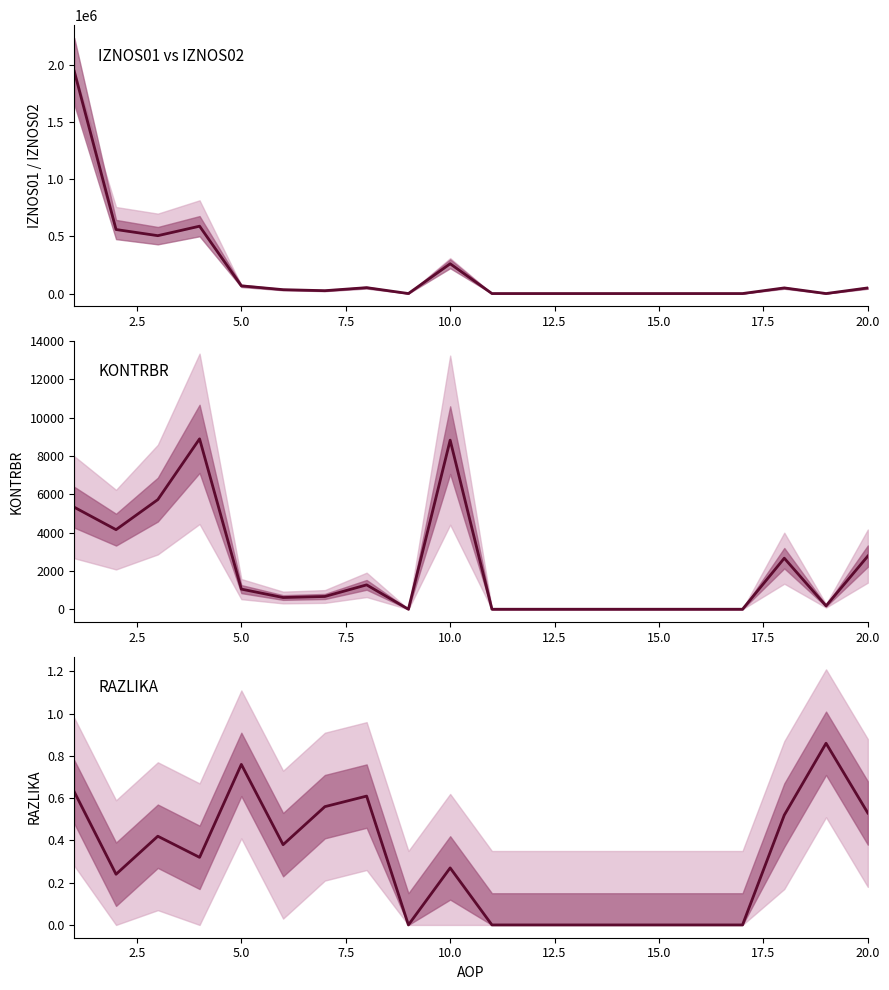

What are all the series names shown in the legend?

IZNOS01, KONTRBR, RAZLIKA